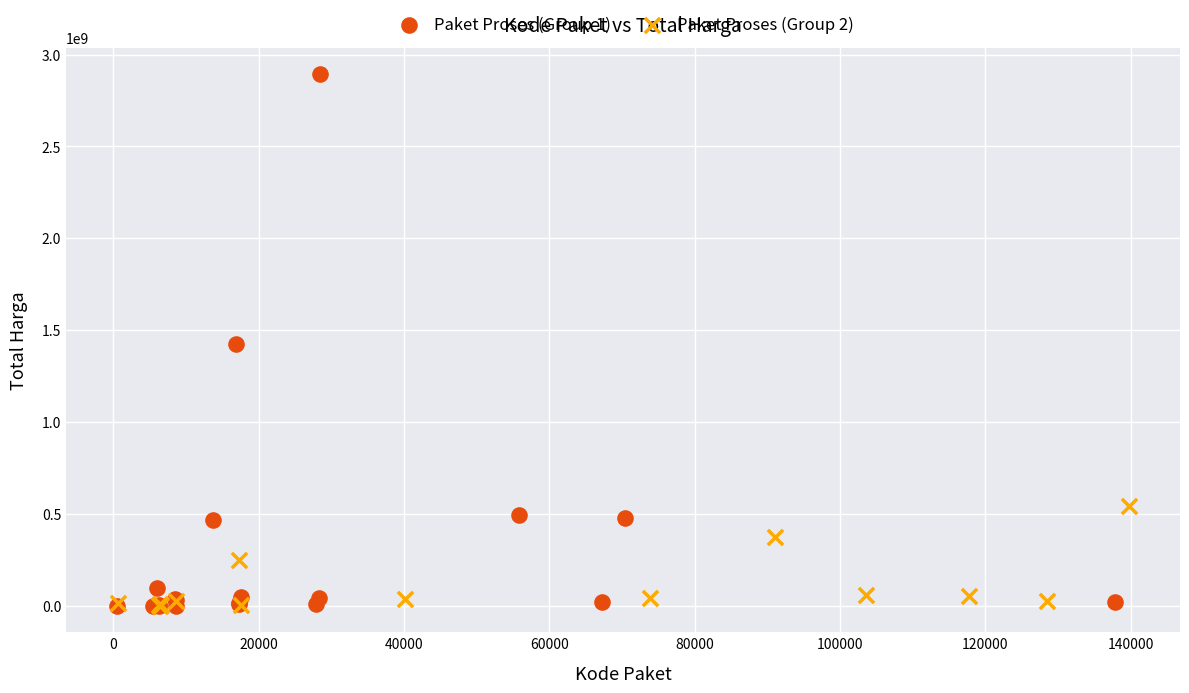

Which series contains the highest Y value?

Paket Proses (Group 1)